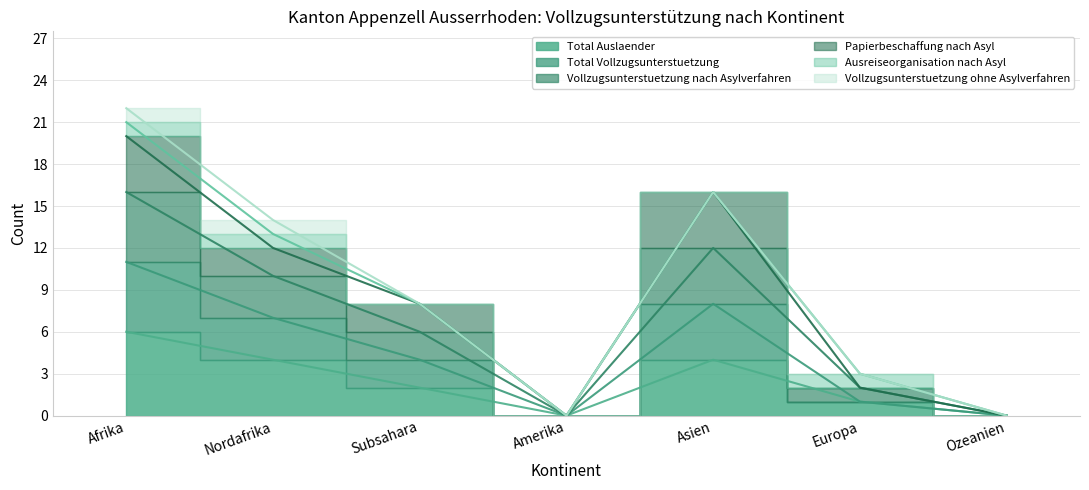

At which label does Total Auslaender first exceed 2?

Afrika